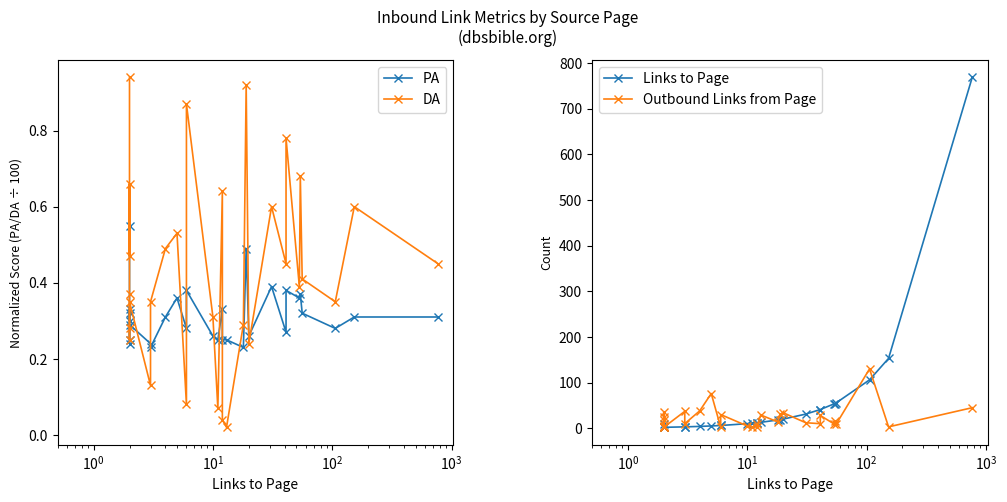

Which series has the largest total across all categories?

Links to Page